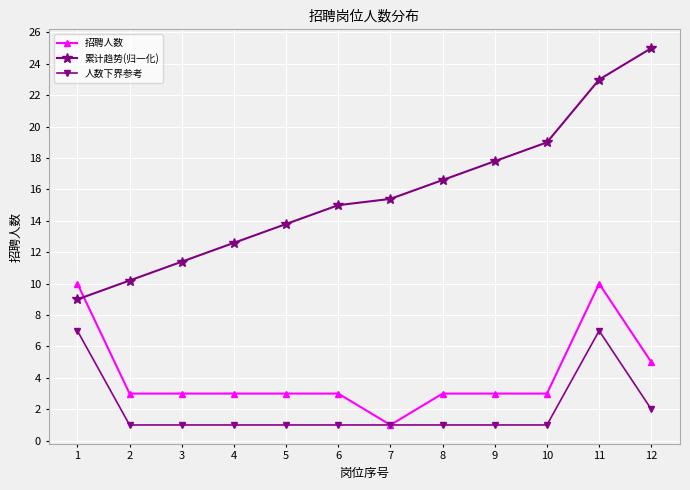

Which series has the widest spread of values?

累计趋势(归一化)